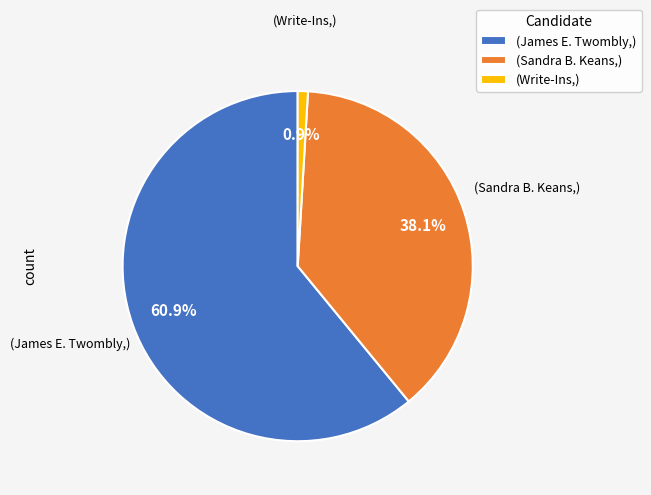

What is the smallest slice in the pie chart?

(Write-Ins,)